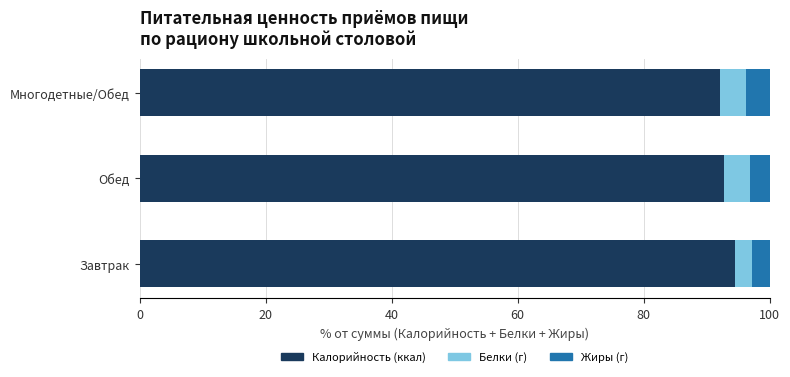

What is the difference between the maximum and second lowest values in the Калорийность (ккал) series?

1.6